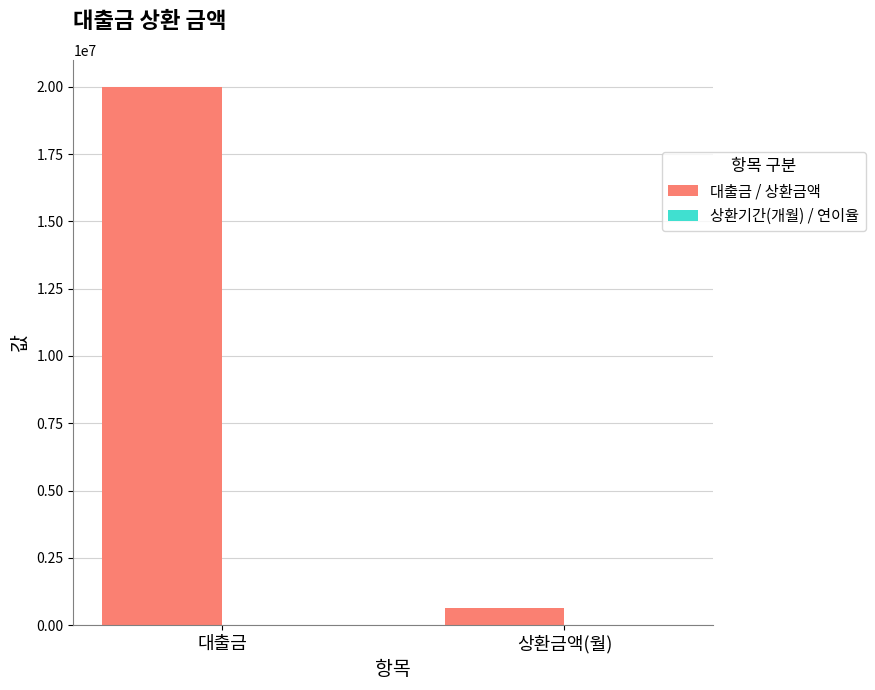

The value of 대출금 / 상환금액 at 대출금 is 20000000.0. True or false?

True